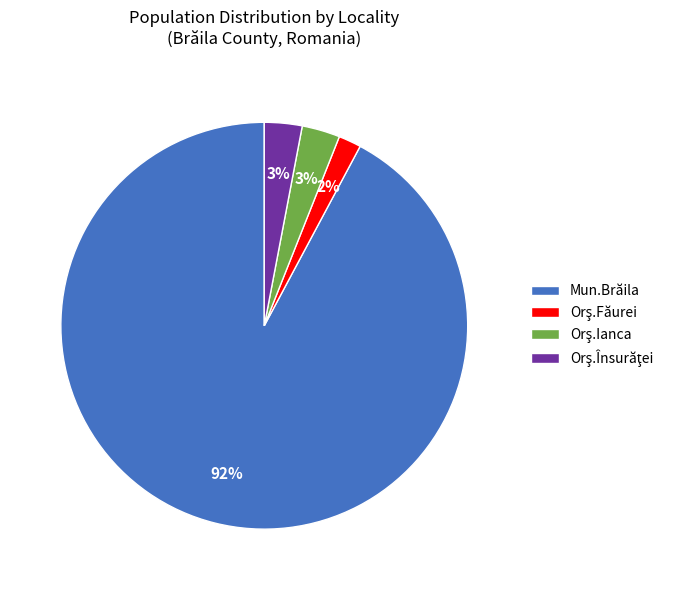

True or false: Mun.Brăila accounts for 85% of the total.

False